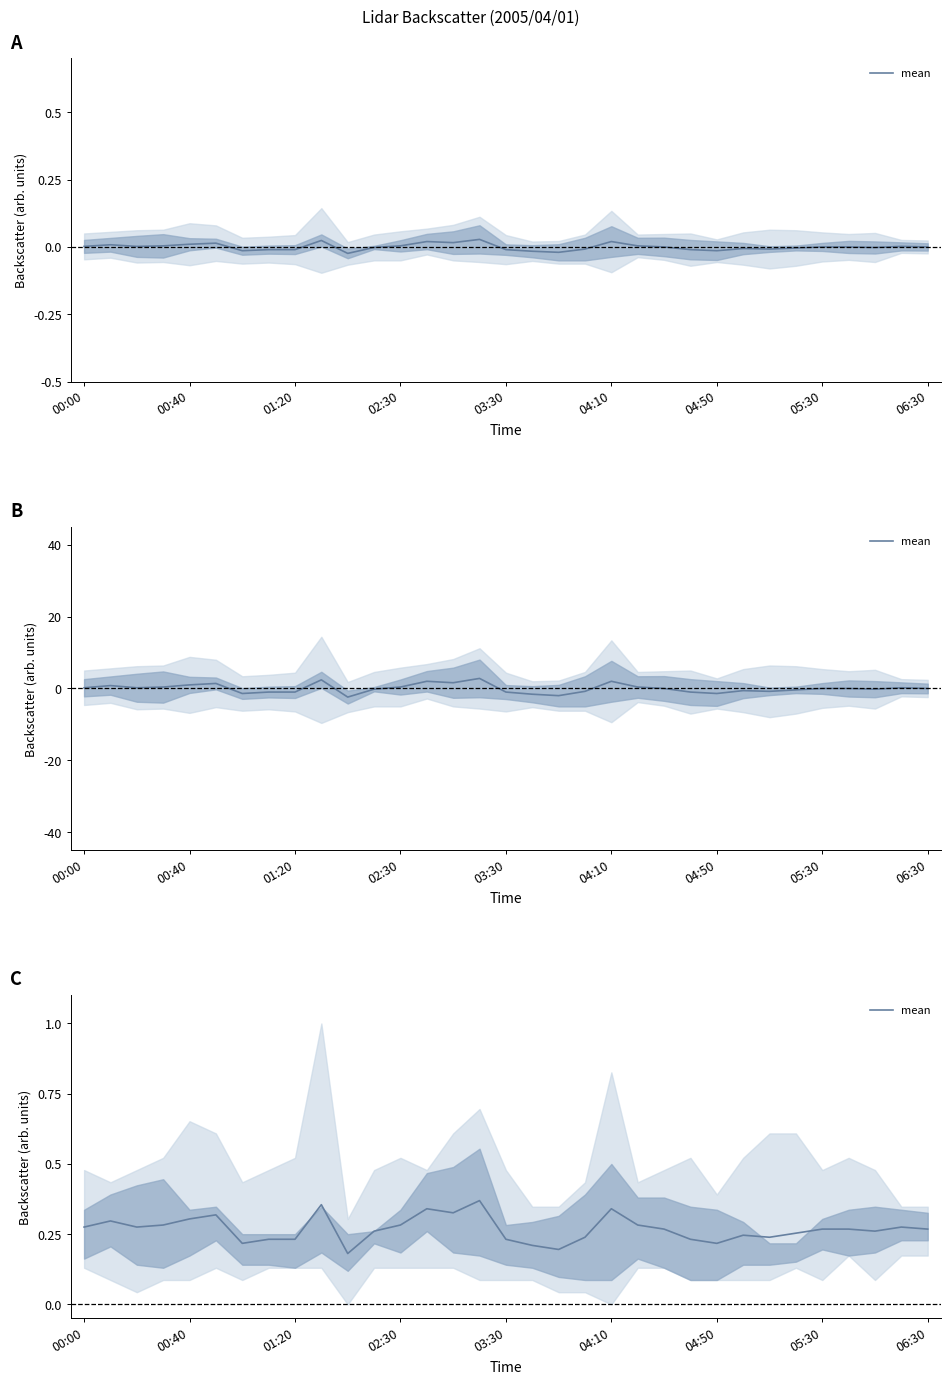

At which category does the chart reach its minimum across all series?

10